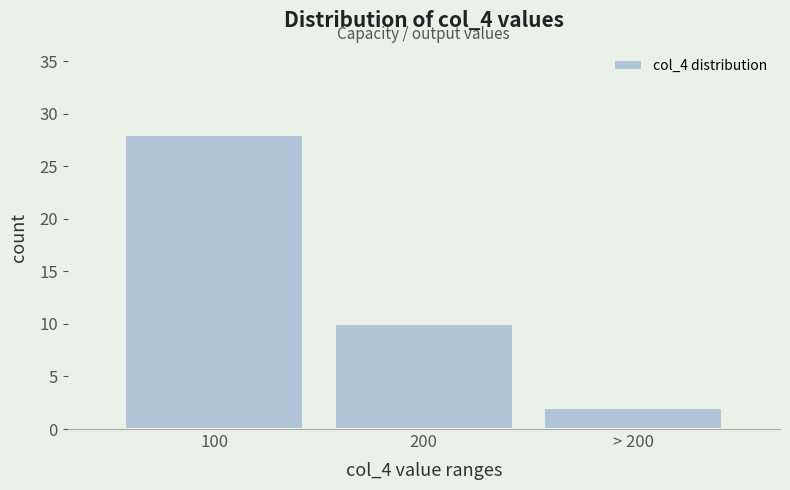

Reading left to right, what are all the values shown in this chart?

28	10	2